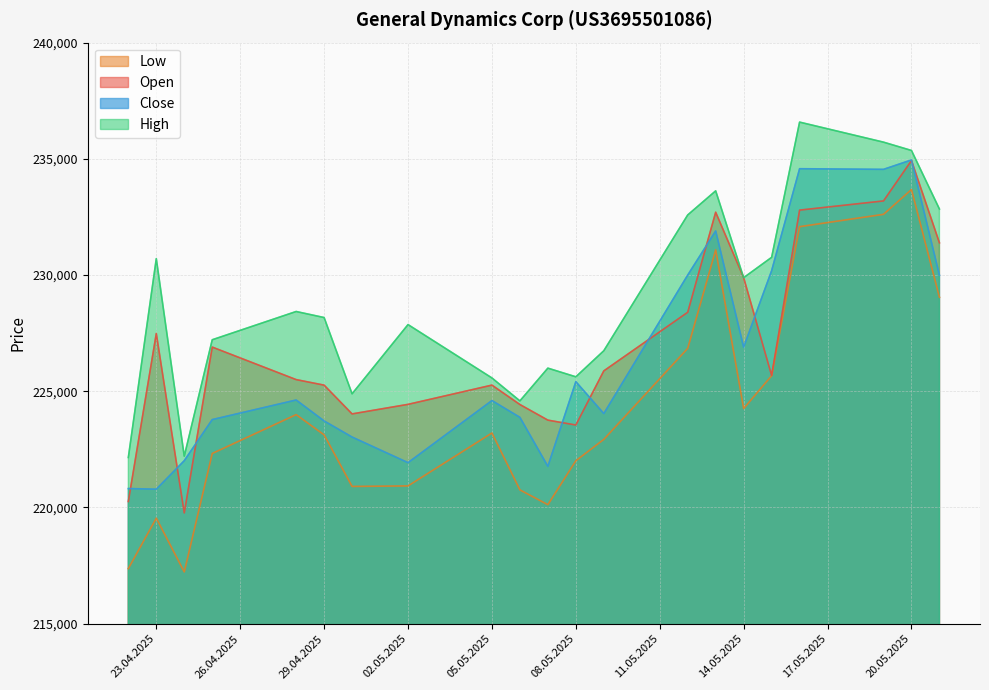

What is the spread (max minus min) of values at 05.05.2025?

2368